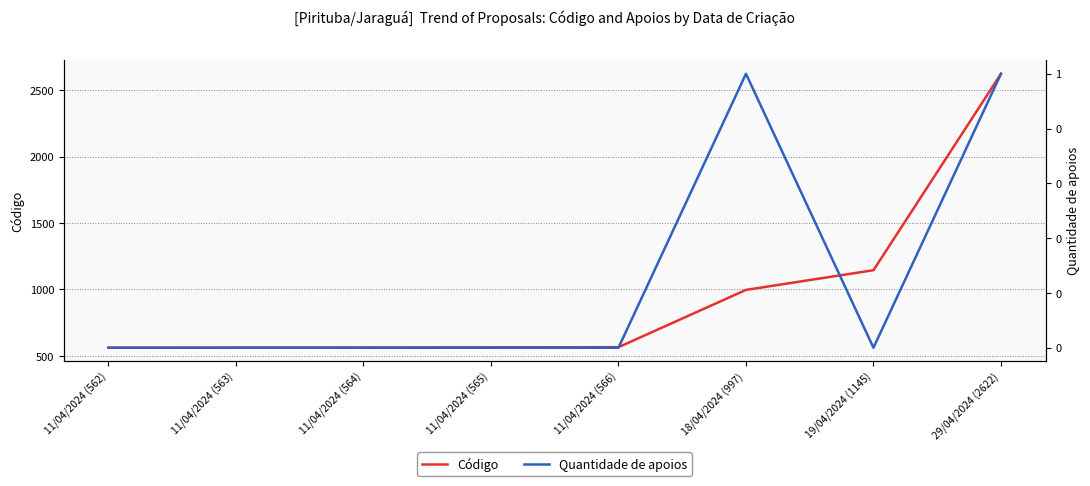

True or false: Quantidade de apoios has a value of 0 at 11/04/2024 (565).

False